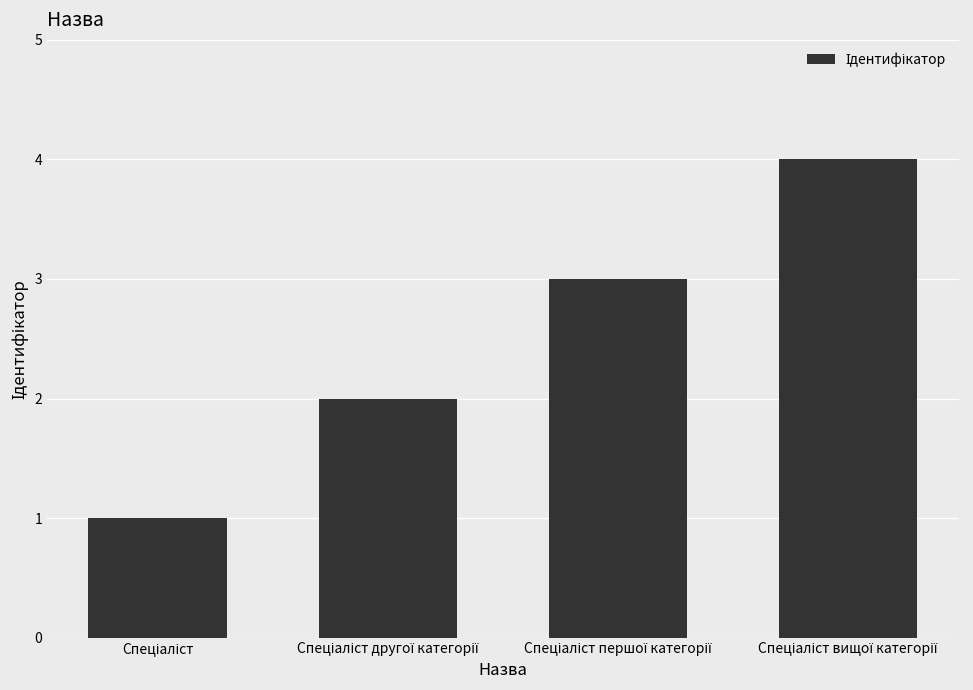

What is the difference between the maximum and minimum values?

3